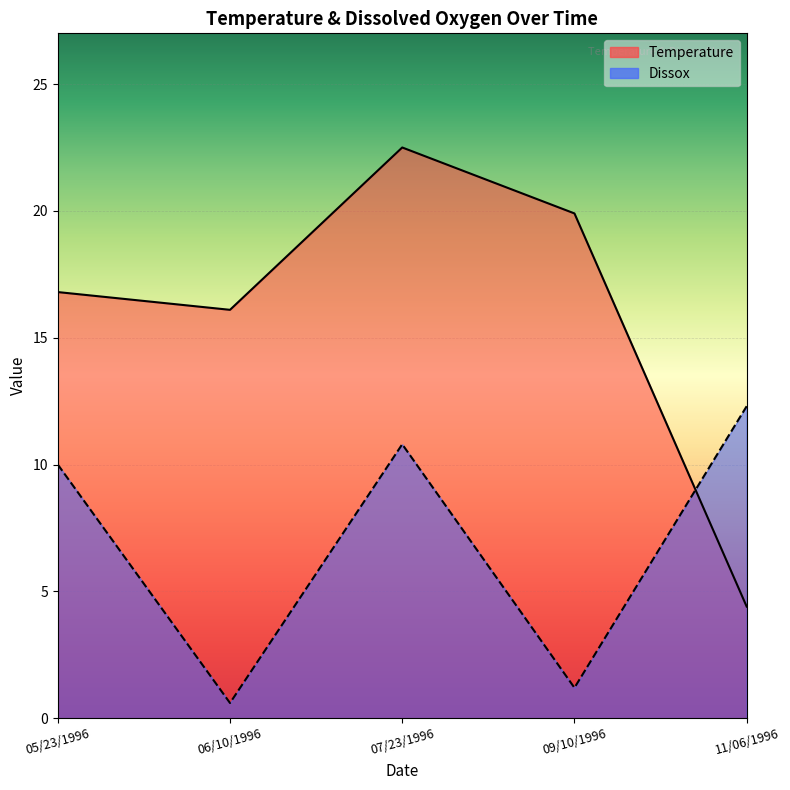

Is the value of Temperature at 09/10/1996 greater than the value of Dissox at 11/06/1996?

Yes